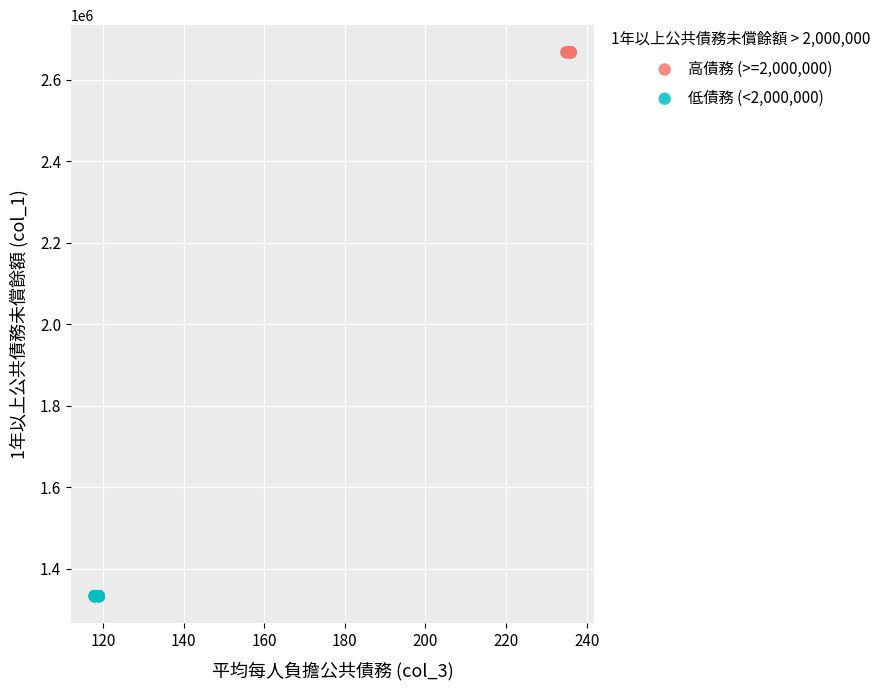

Which series contains the lowest Y value?

低債務 (<2,000,000)